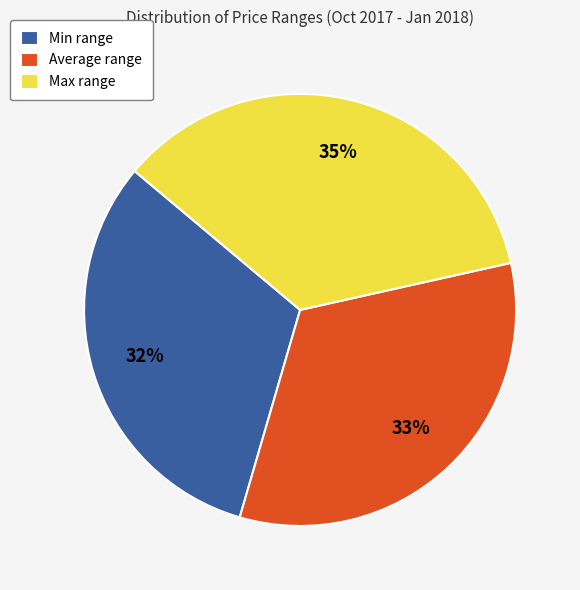

Is the sum of Max range and Min range greater than half?

Yes